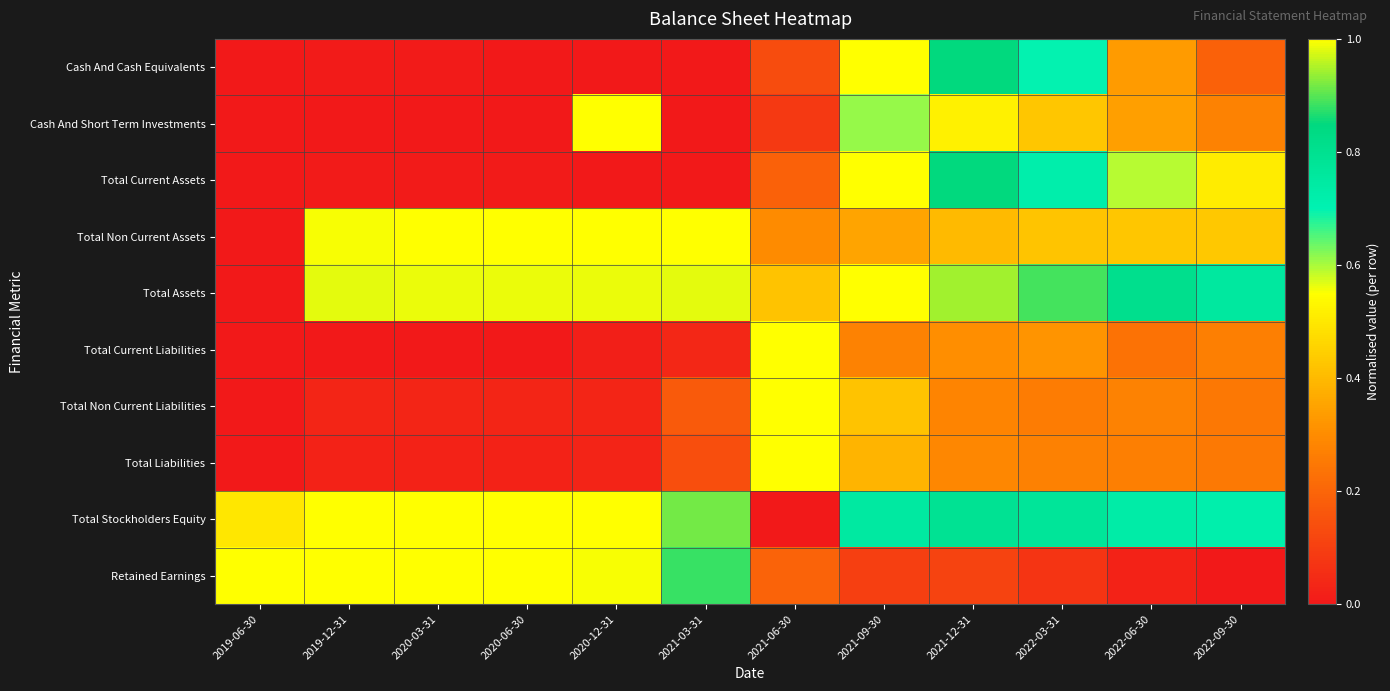

What is the greatest value displayed?

1.0